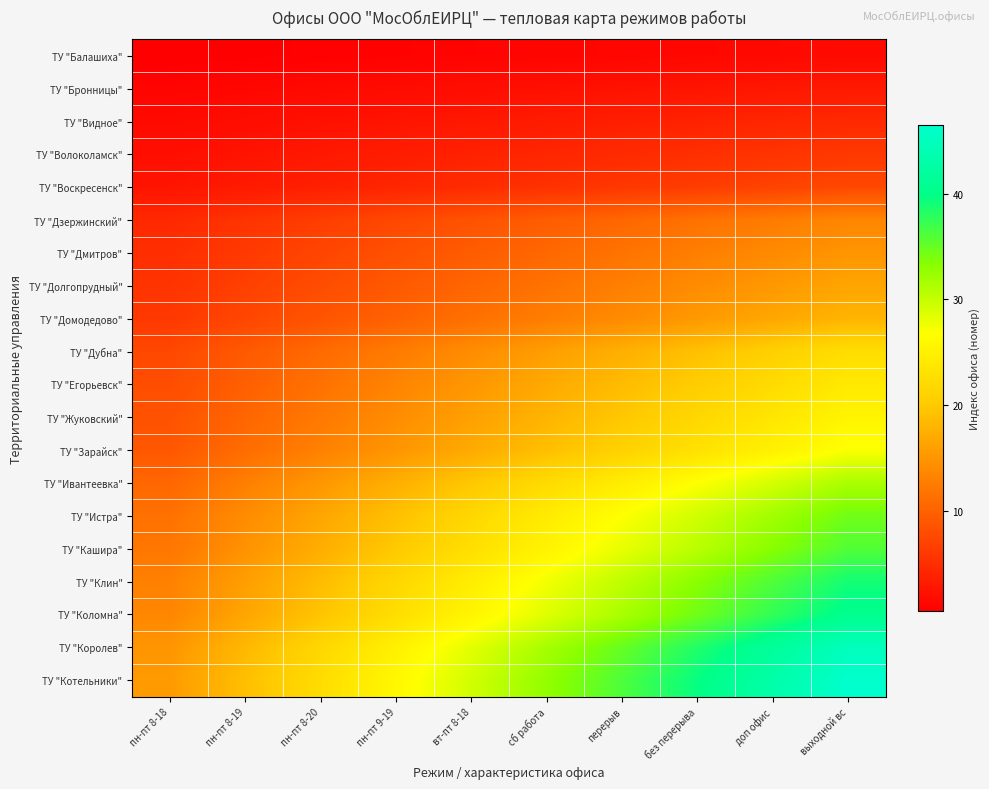

Which series changed the most between пн-пт 9-19 and выходной вс?

ТУ "Котельники"